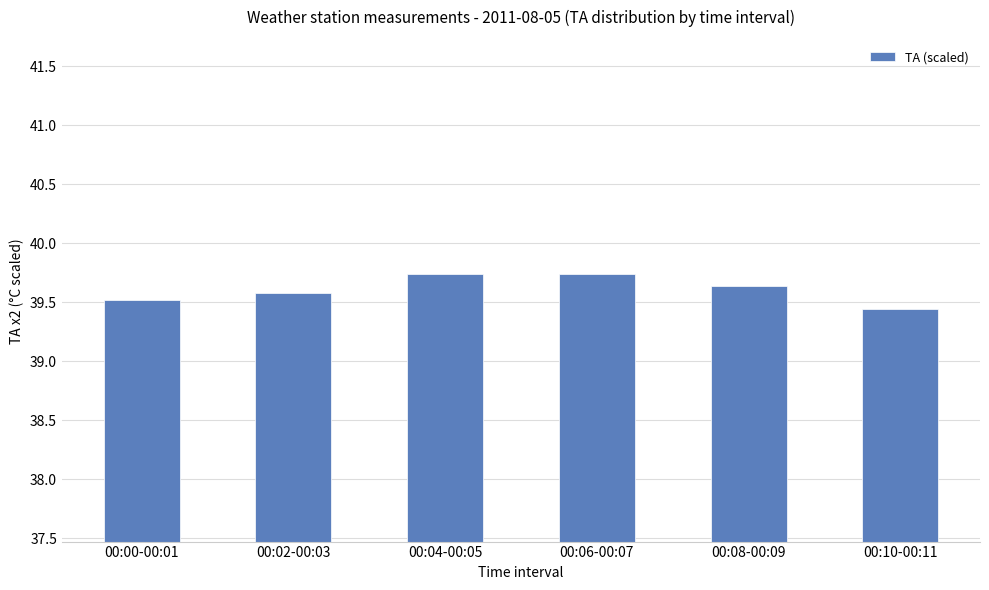

Approximately how many times larger is the value at 00:04-00:05 compared to 00:02-00:03?

1.0